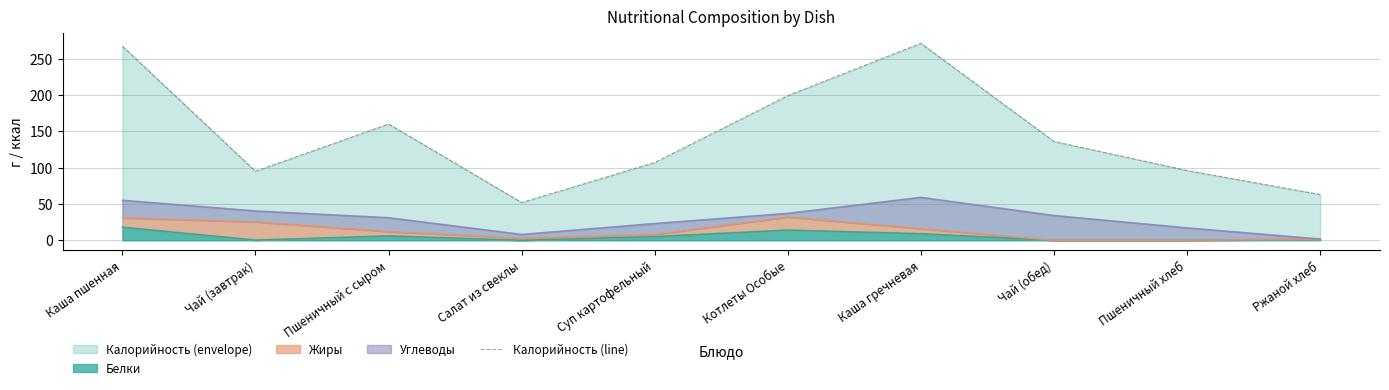

What is the ratio of the value at Каша гречневая to the value at Суп картофельный?

2.5